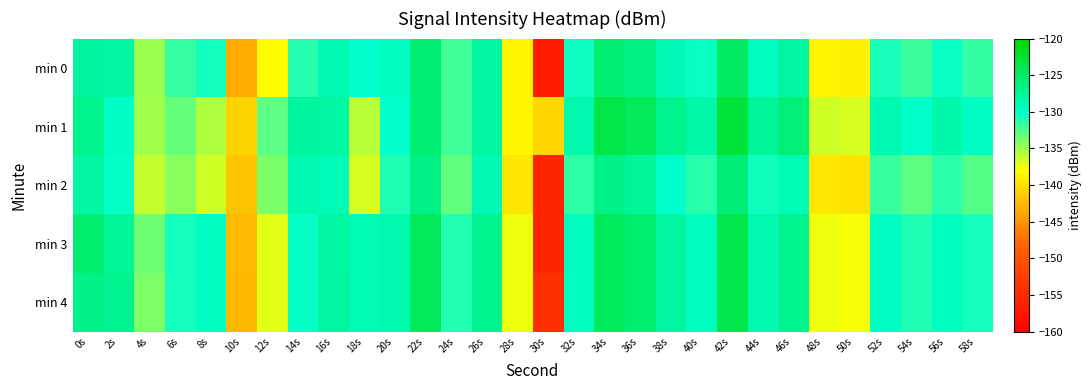

Between 26s and 20s, which is larger?

26s